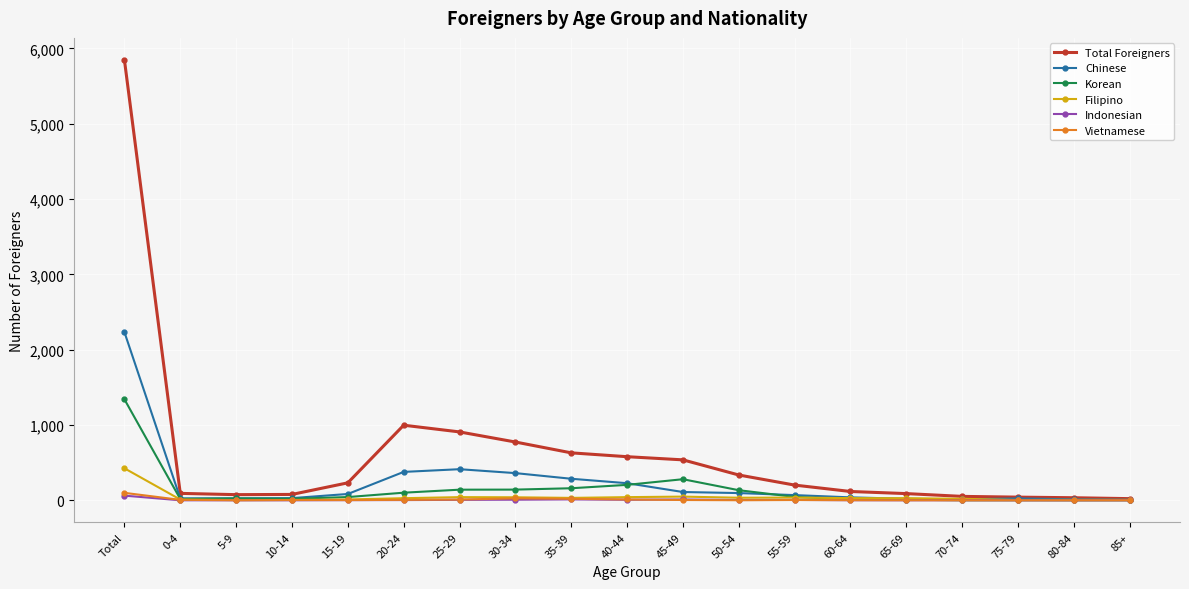

What are all the series names shown in the legend?

Total Foreigners, Chinese, Korean, Filipino, Indonesian, Vietnamese